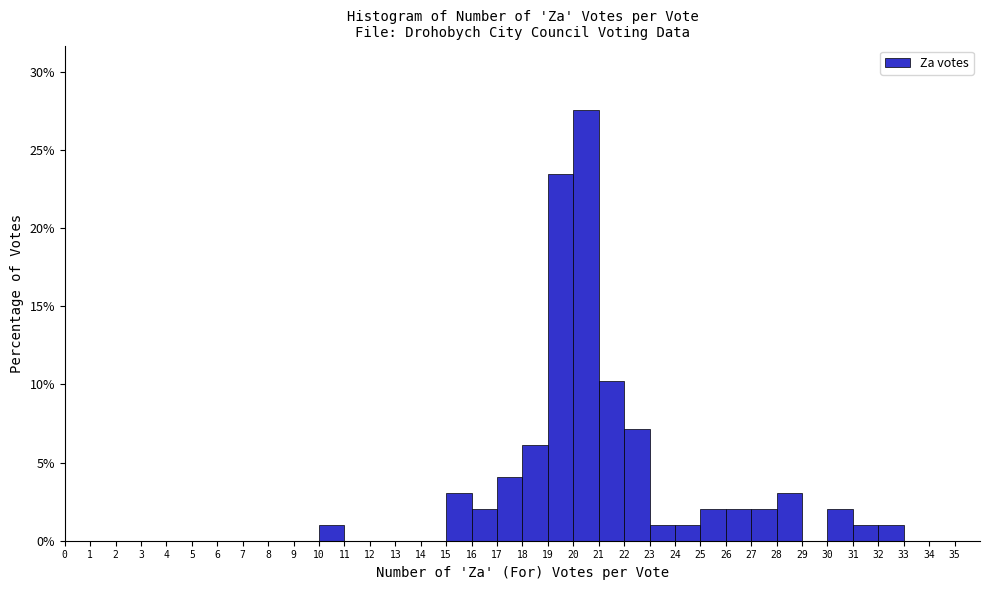

Over which range of the x-axis is the bar tallest?

20 to 21